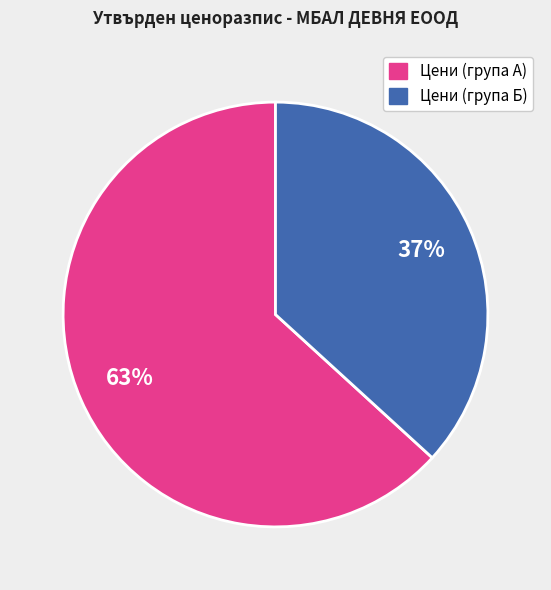

Does any single category account for the majority?

Yes